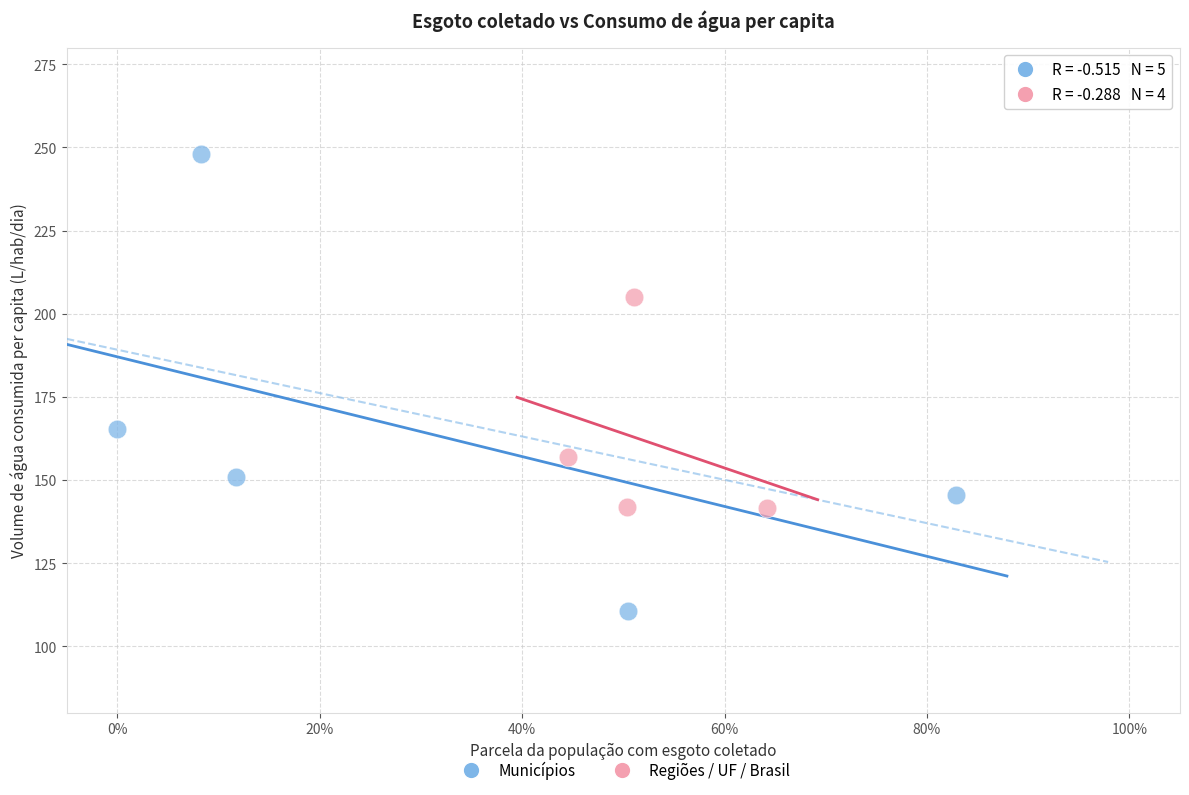

Which series contains the highest Y value?

Municípios